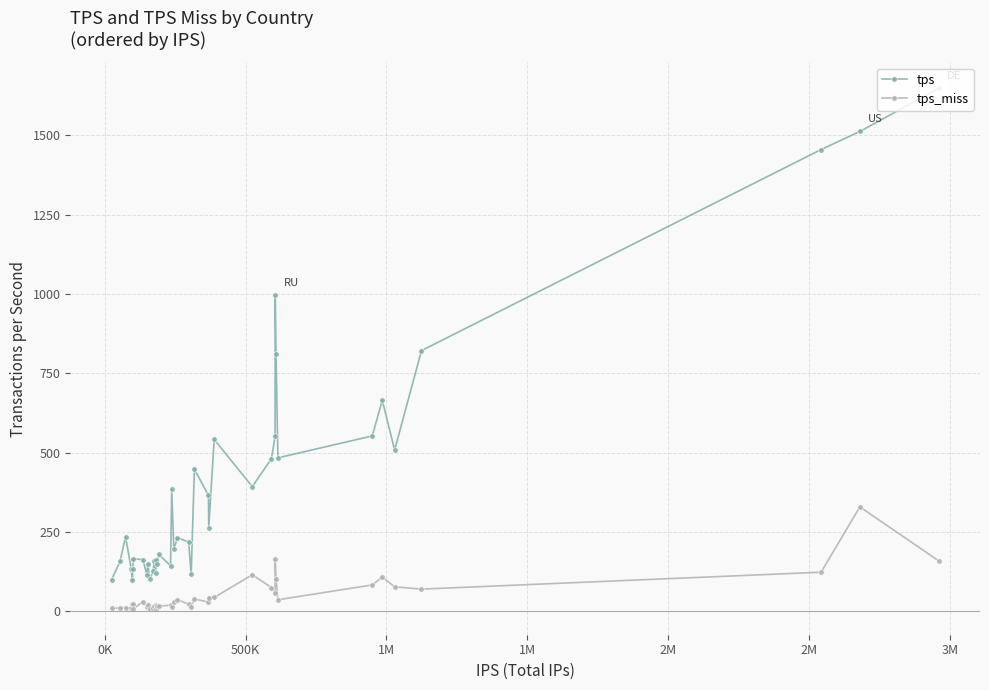

Which series has the widest spread of values?

tps